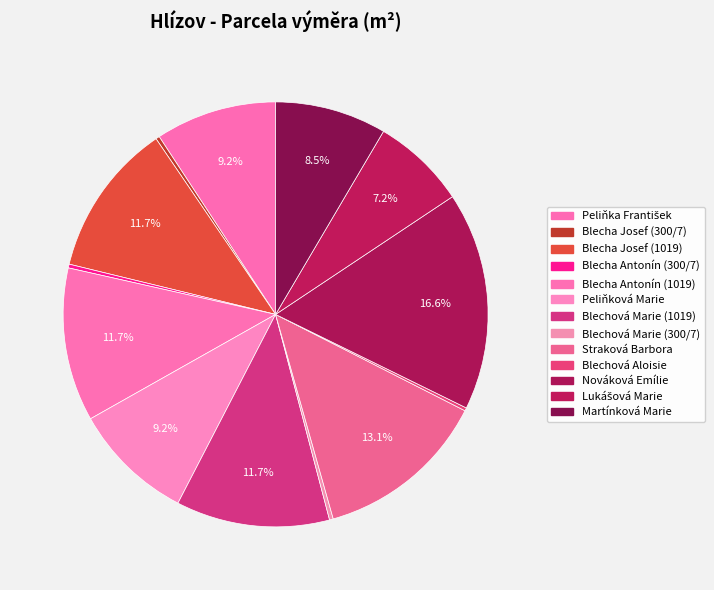

Is there a majority slice in this chart?

No